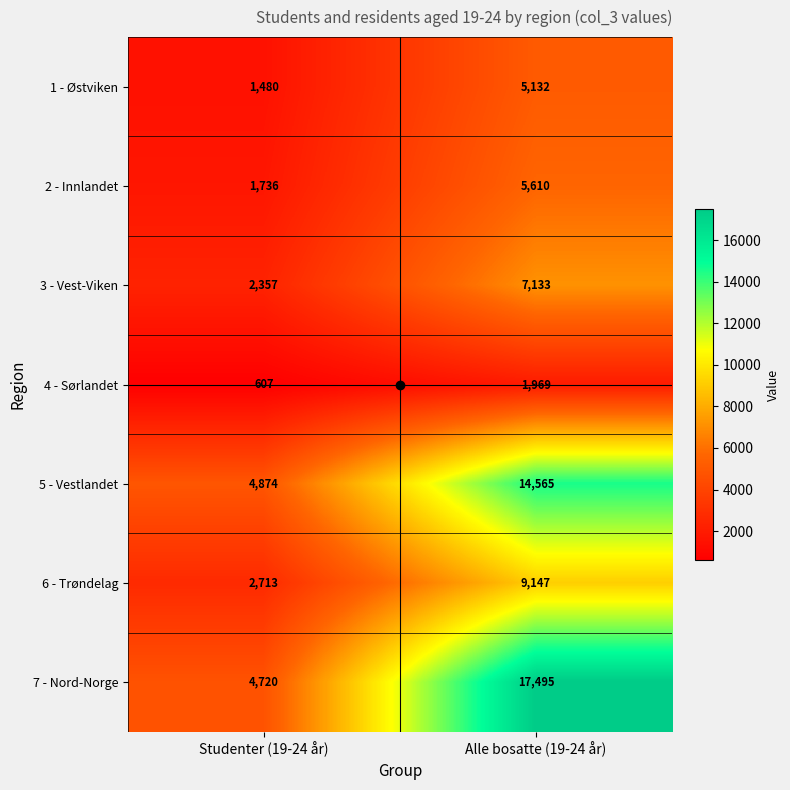

Which label corresponds to the smallest value in the chart?

Studenter (19-24 år)